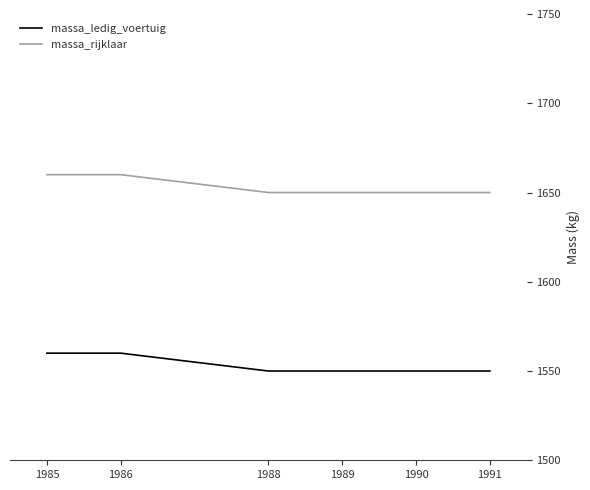

True or false: massa_ledig_voertuig and massa_rijklaar intersect in this chart.

False